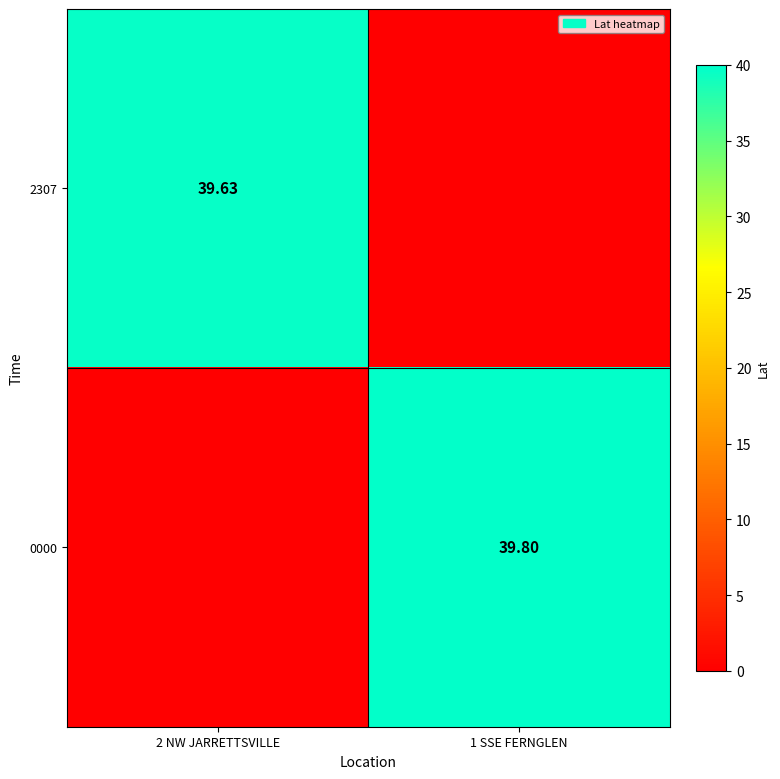

What is the total value across all series at 1 SSE FERNGLEN?

39.8